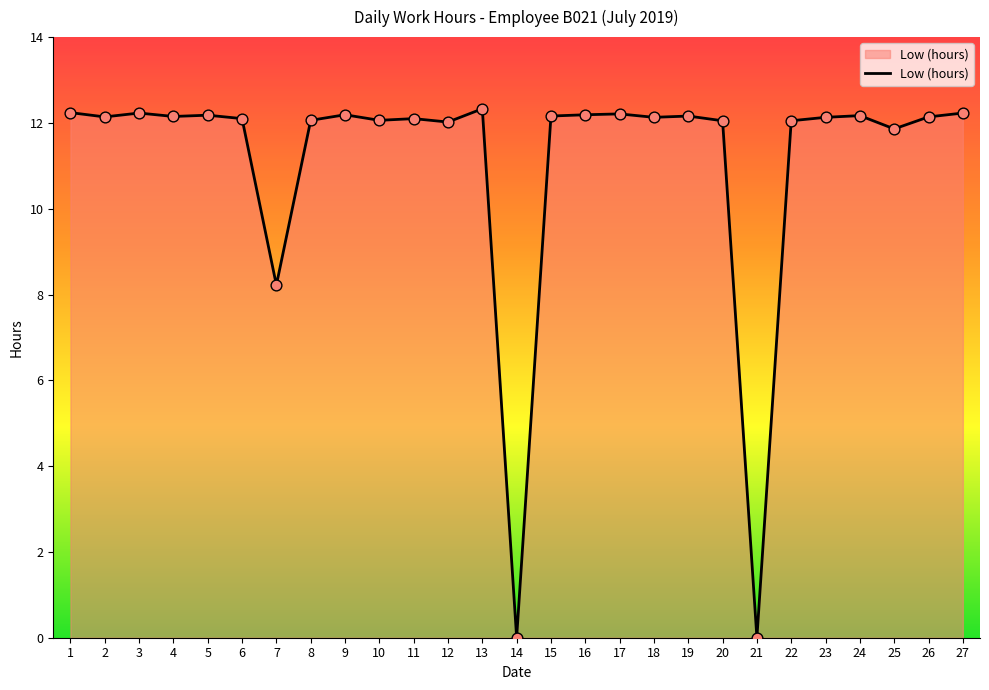

Approximately how many times larger is the value at 2 compared to 6?

1.0